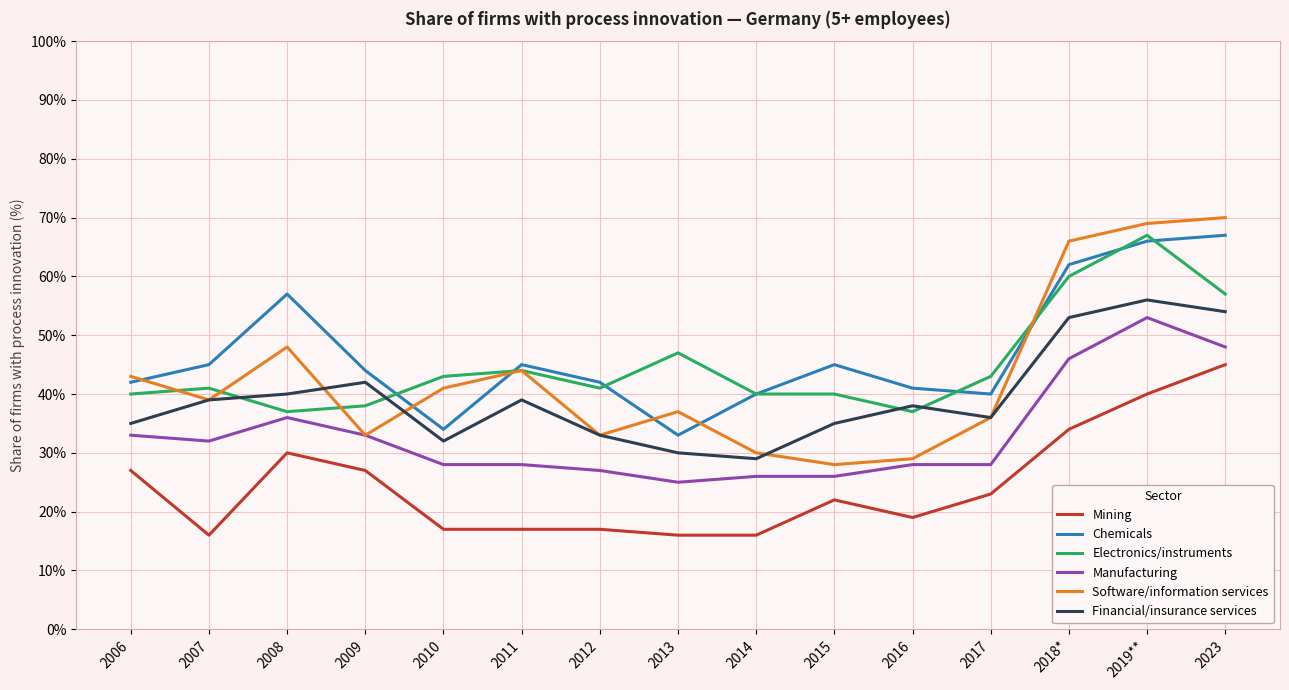

The value of Financial/insurance services at 2006 is 16. True or false?

False